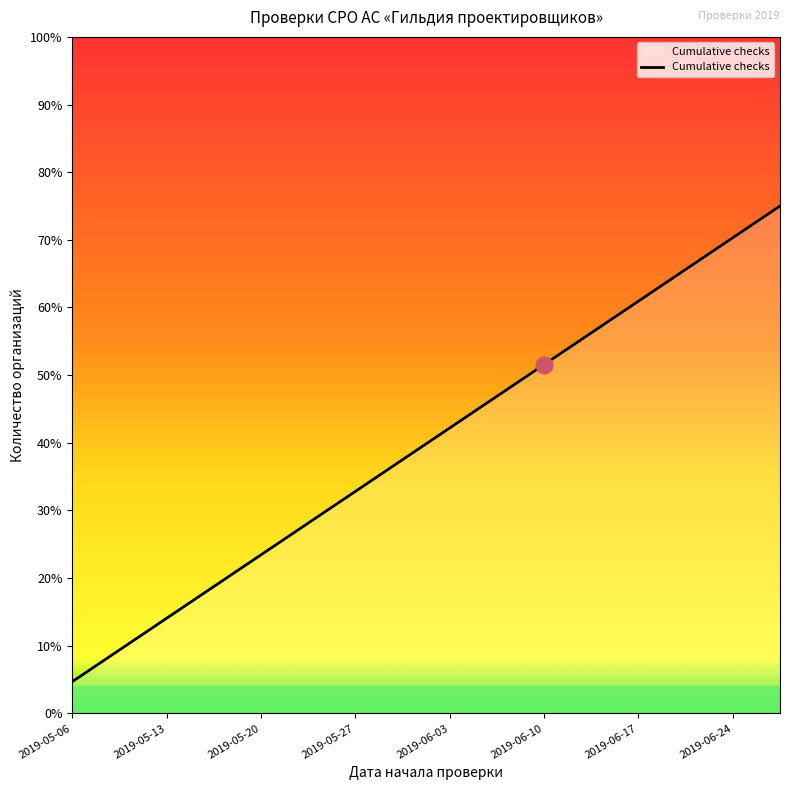

What is the difference between the maximum and minimum values?

70.3